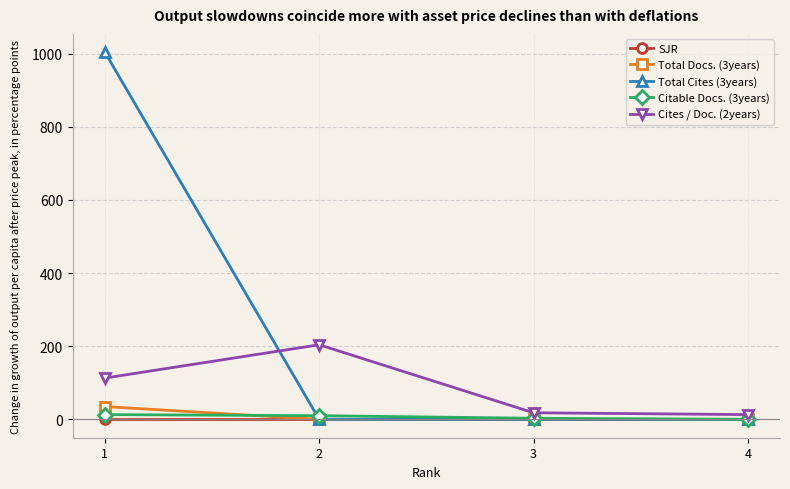

What is the maximum value shown in the chart?

1004